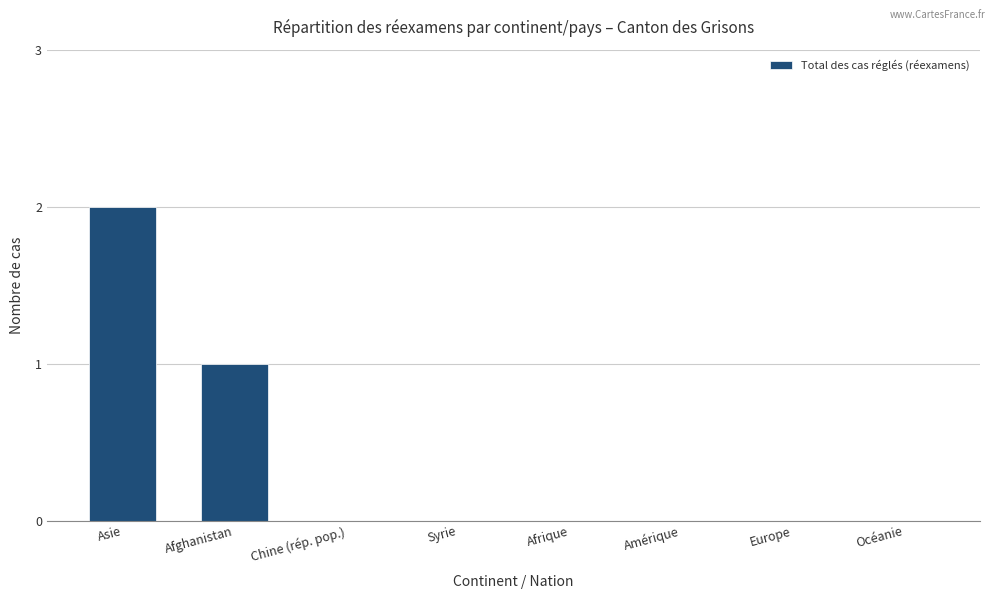

At which label is the value closest to 1?

Afghanistan